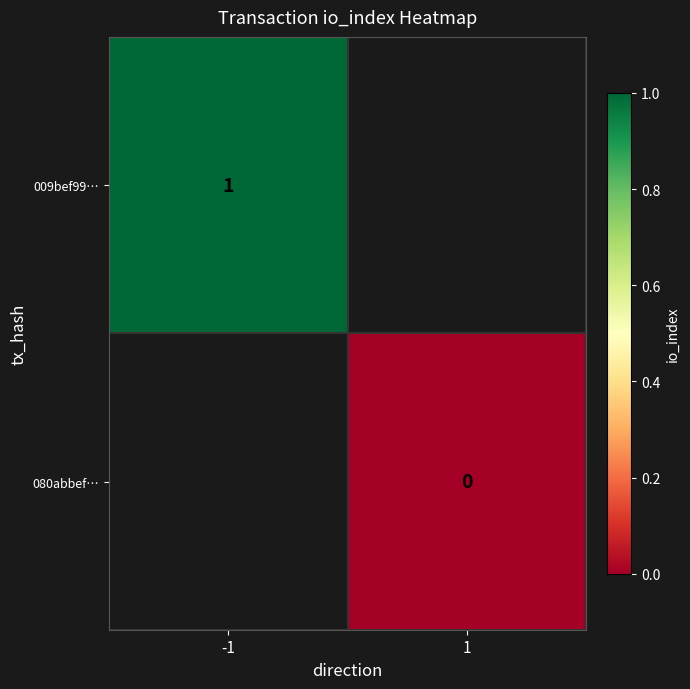

Is it true that 080abbef… equals 0.0 at 1?

True